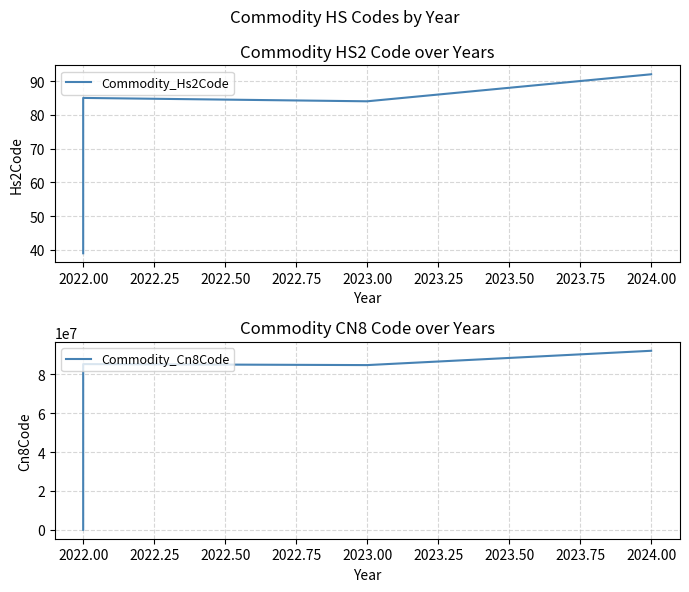

How many lines are shown in the chart?

2